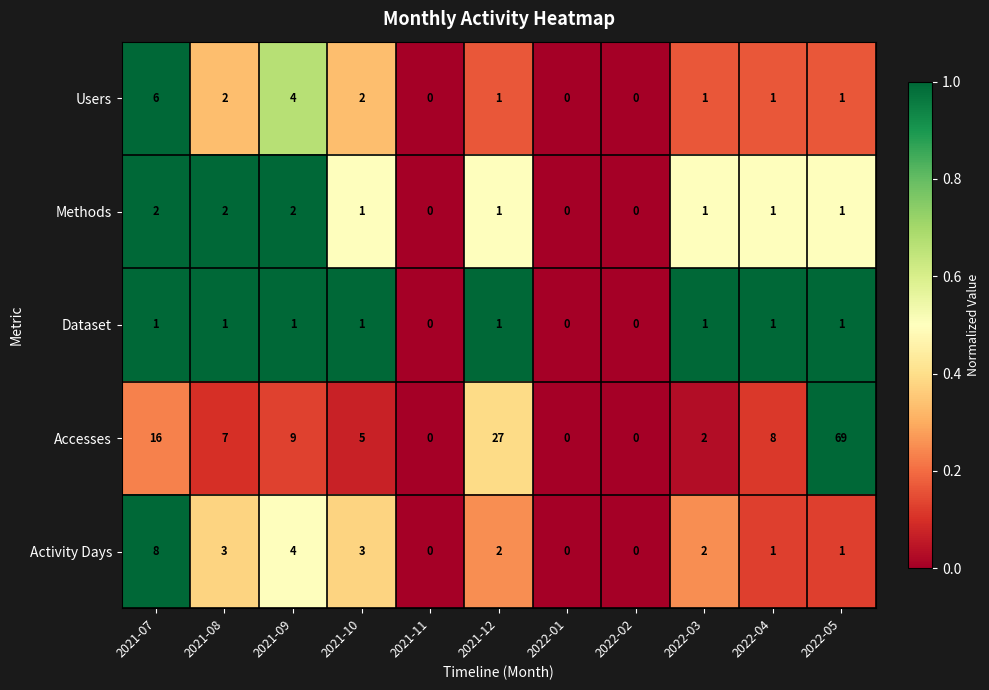

At which label does Activity Days first exceed 2?

2021-07